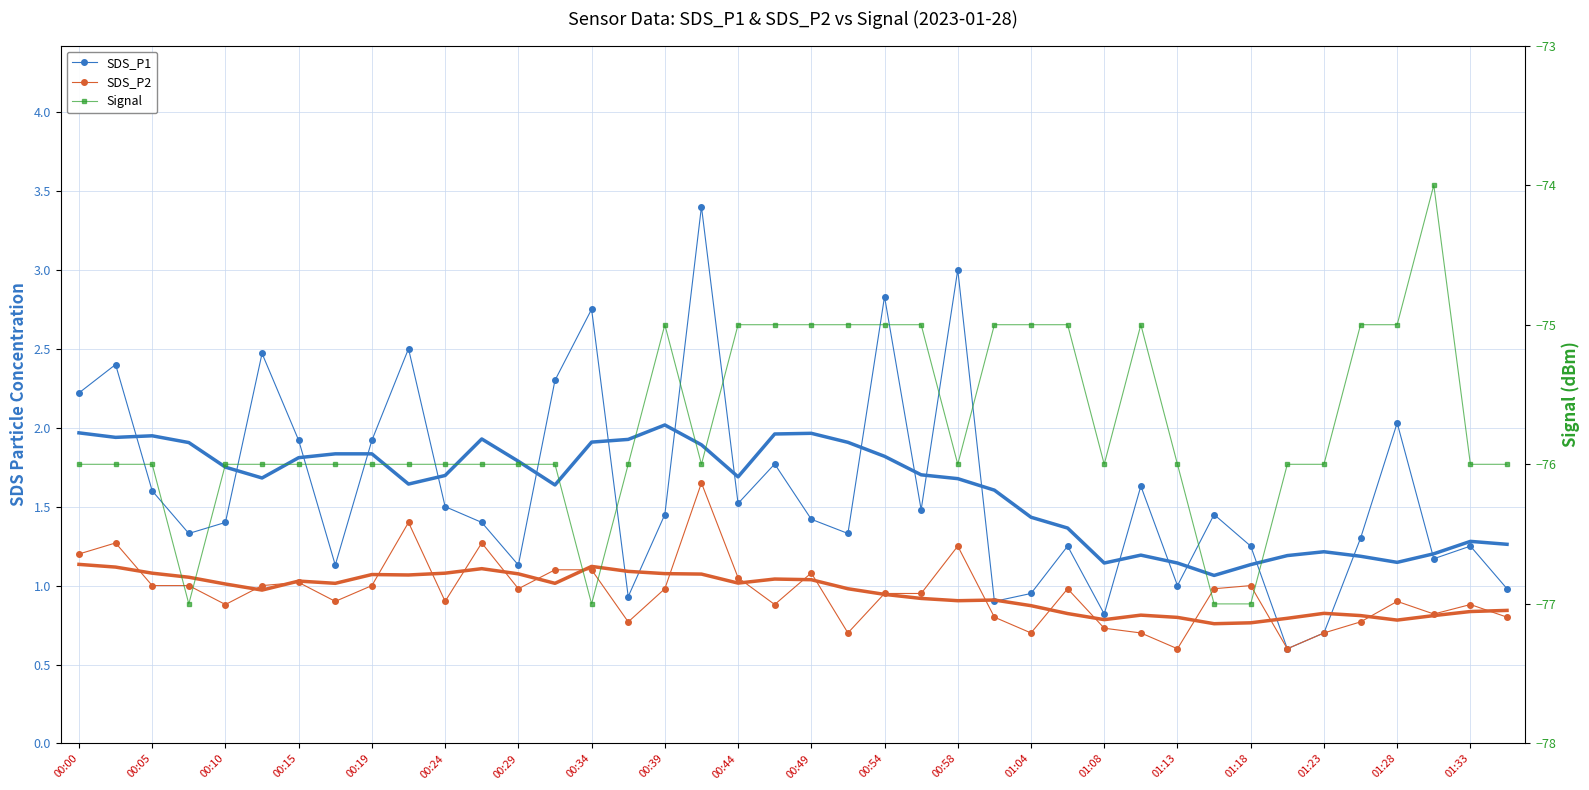

How many data points in Signal are above -76?

14